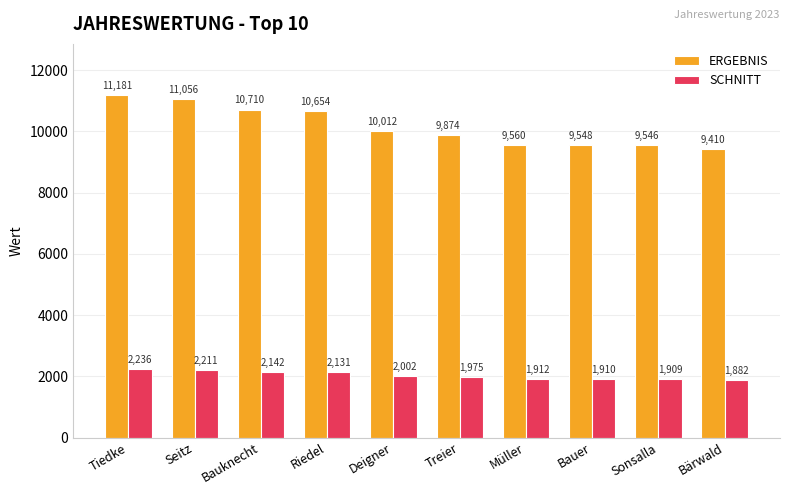

What is the sum of all SCHNITT values?

20310